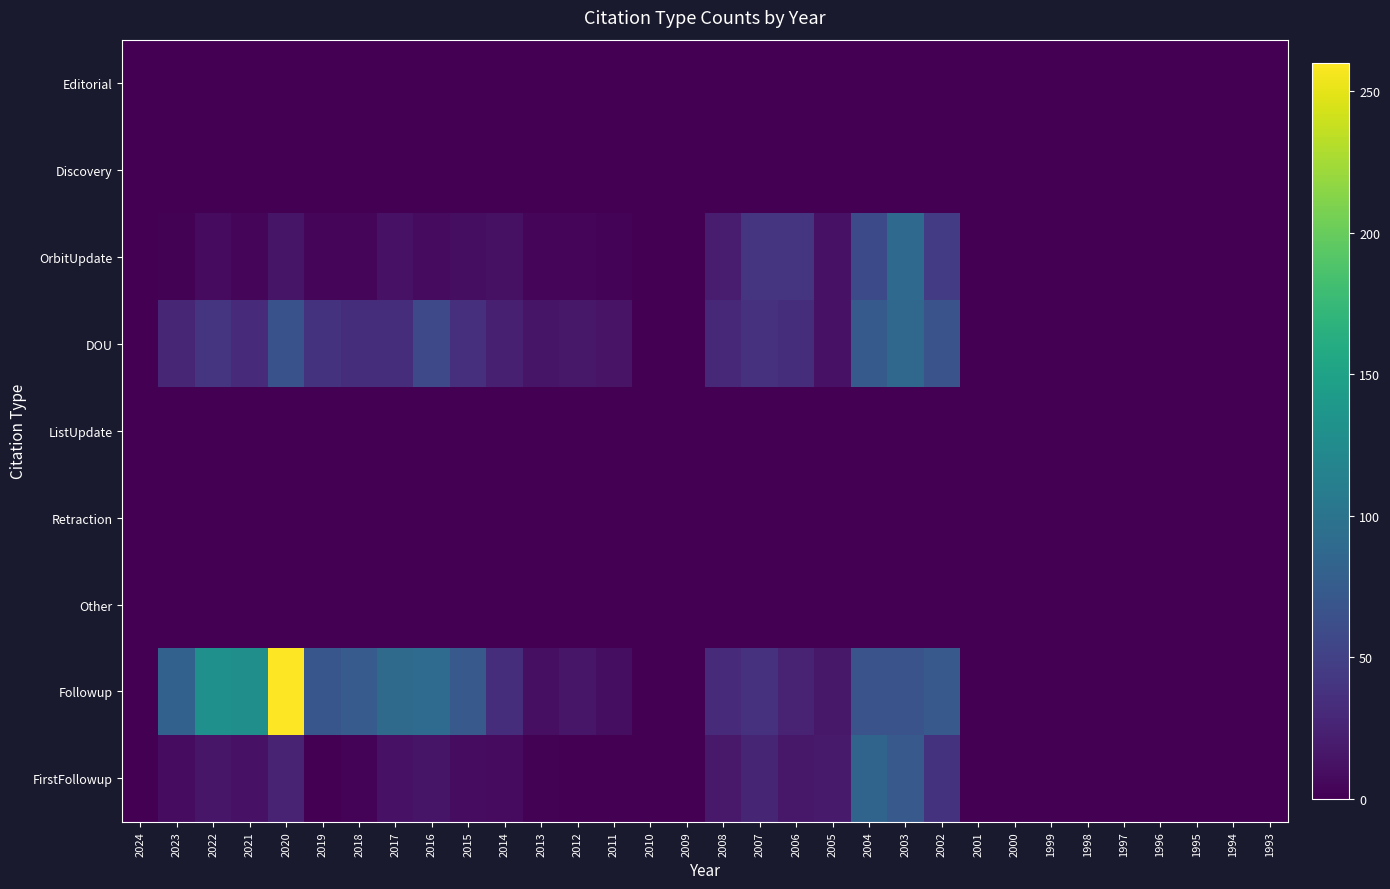

How many categories are shown in the chart?

32